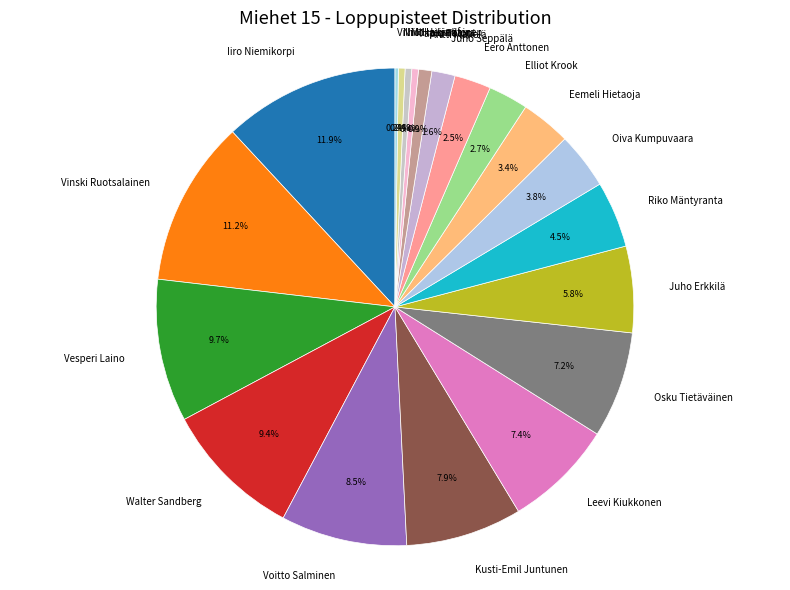

True or false: Walter Sandberg accounts for 9% of the total.

True